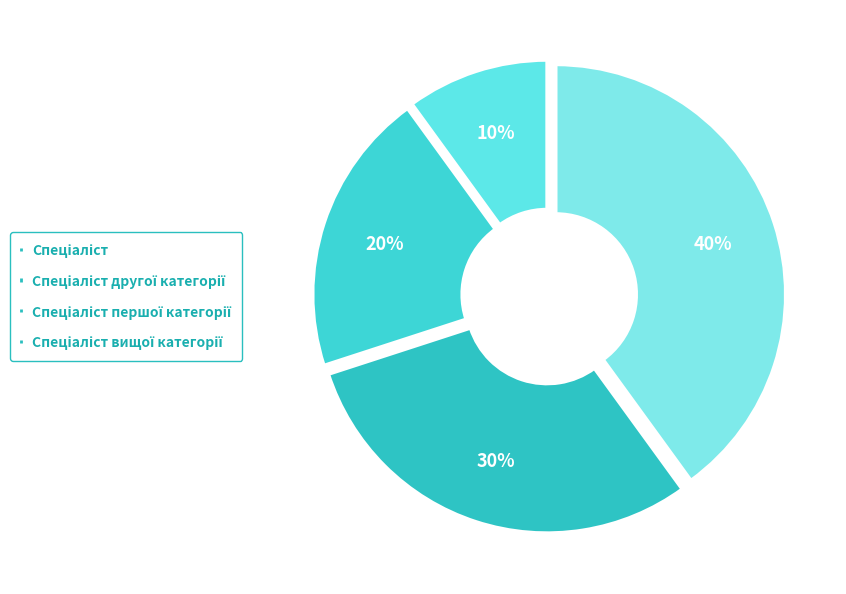

How many segments does this pie chart have?

4